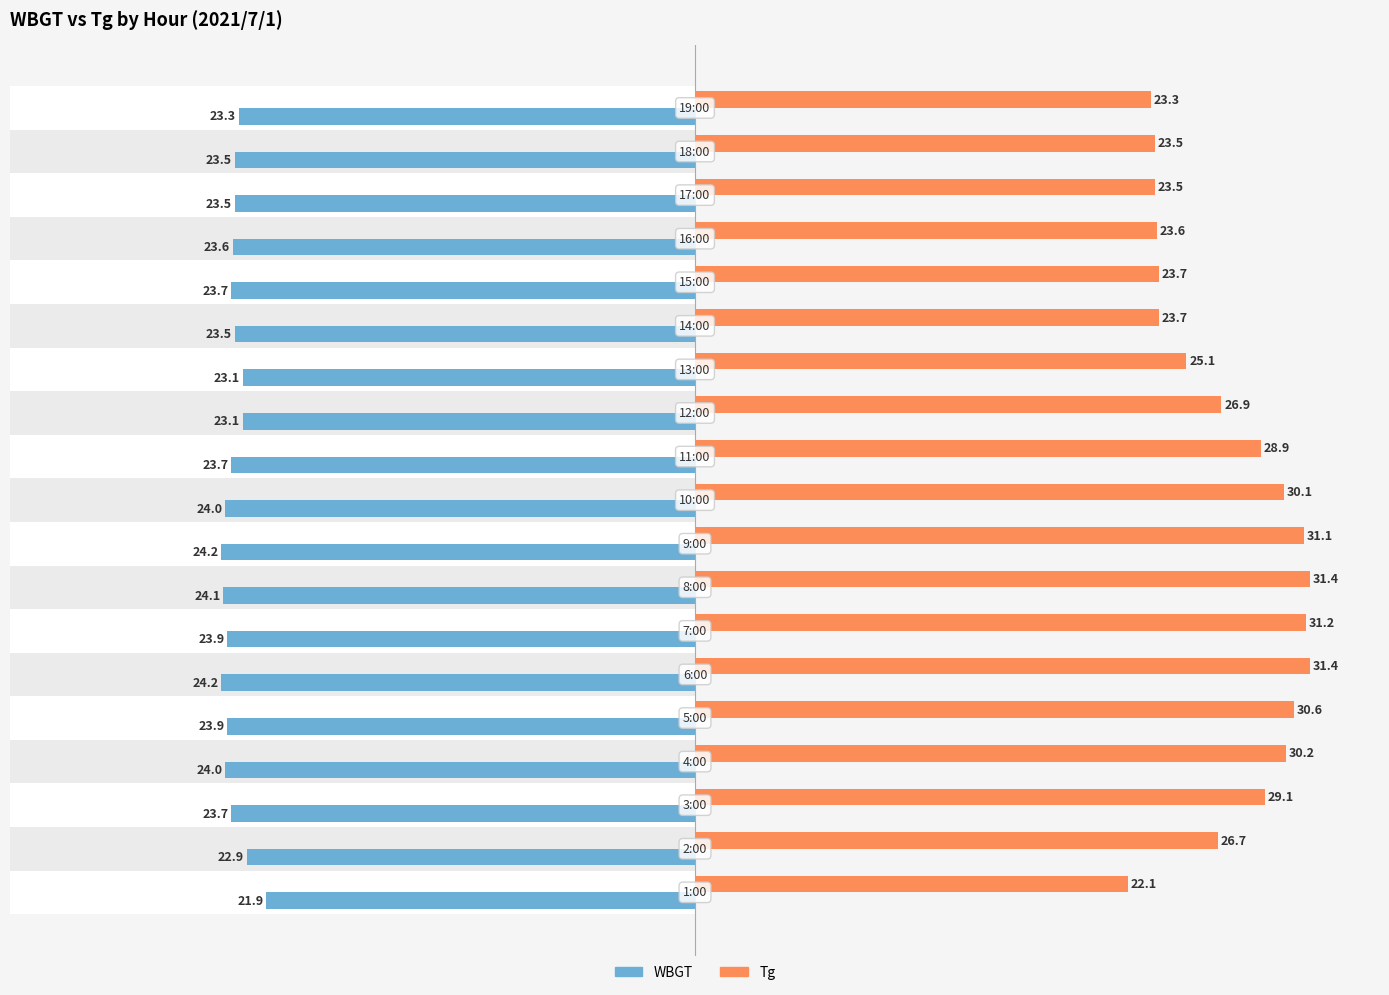

What is the difference between the maximum and second lowest values in the Tg series?

8.1